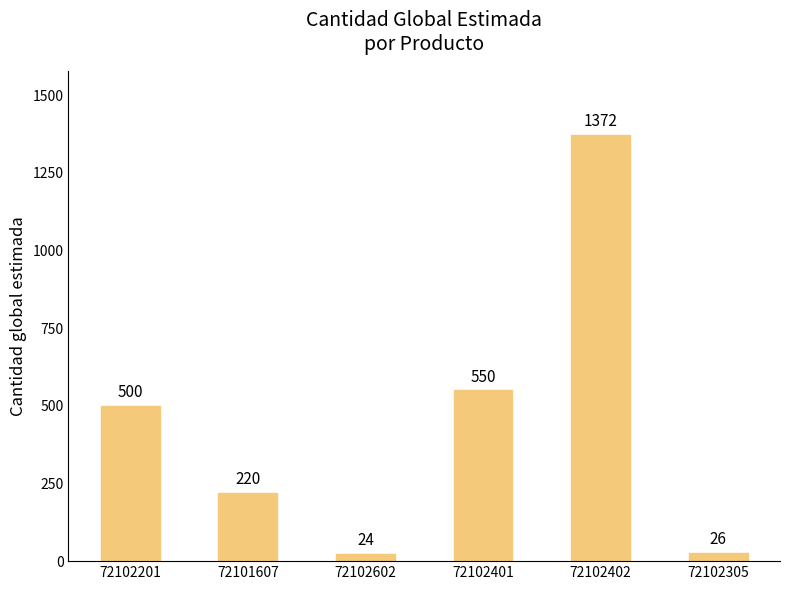

Is it true that the value at 72102602 is 24?

True